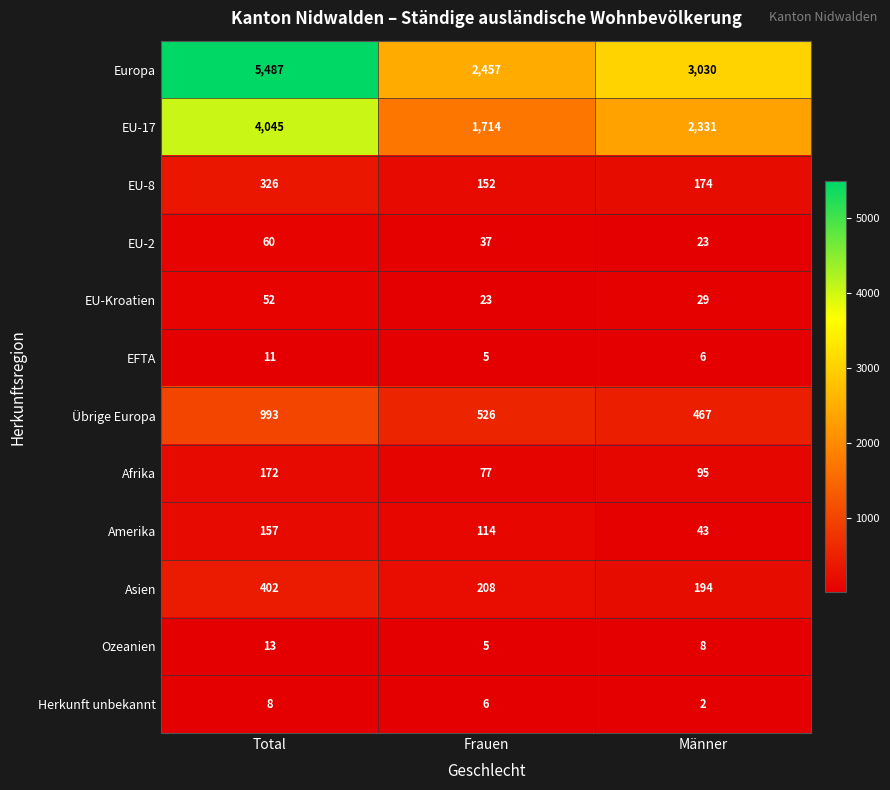

Read the Amerika value at Männer, to the nearest 10.

40